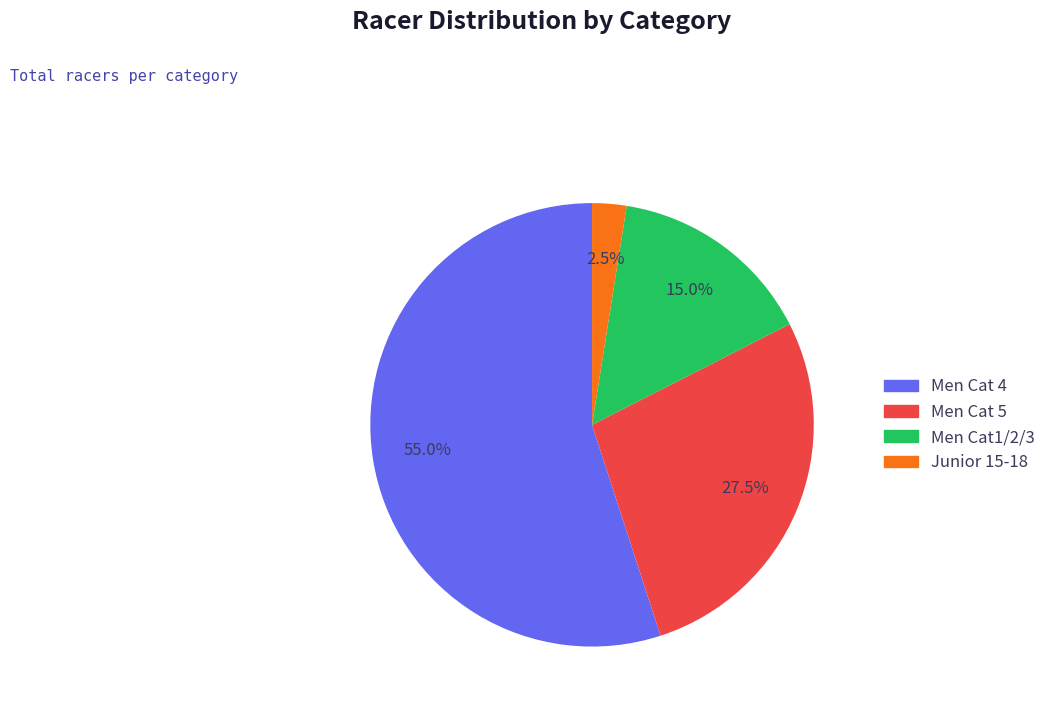

Which slice is the largest?

Men Cat 4